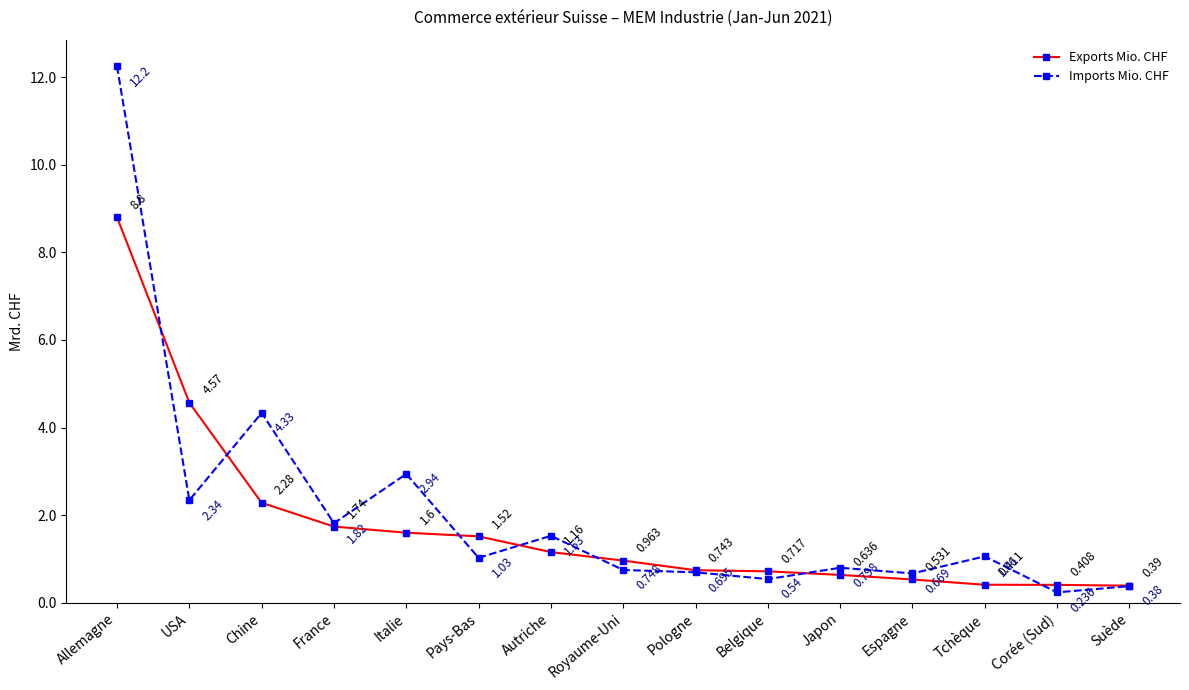

Which series has the largest total across all categories?

Imports Mio. CHF